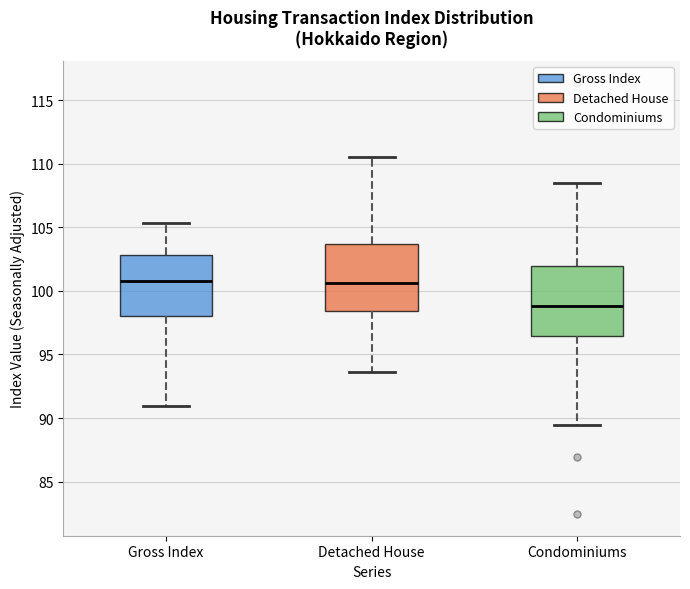

Reading left to right, transcribe this box plot: for each box, give where its median line is, the range the box spans, and where its two whiskers end, as read against the y-axis. The values are not printed on the chart, so give them approximately, as read against the axis.

Gross Index: median 101.0, box 98.0 to 103.0, whiskers 91.0 to 105.5
Detached House: median 100.5, box 98.5 to 103.5, whiskers 93.5 to 110.5
Condominiums: median 99.0, box 96.5 to 102.0, whiskers 89.5 to 108.5